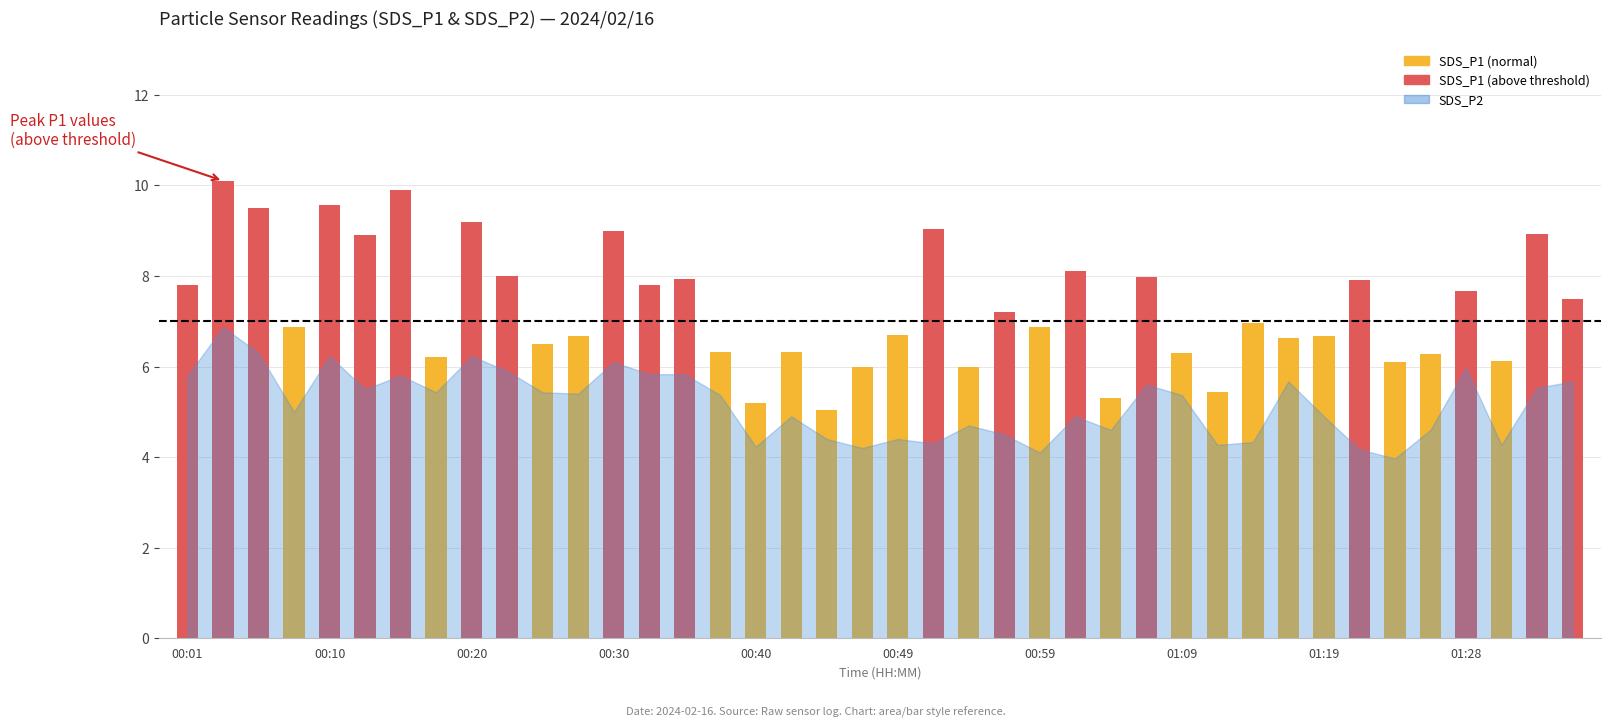

The SDS_P2 series shows 4.9 at 00:42. True or false?

True